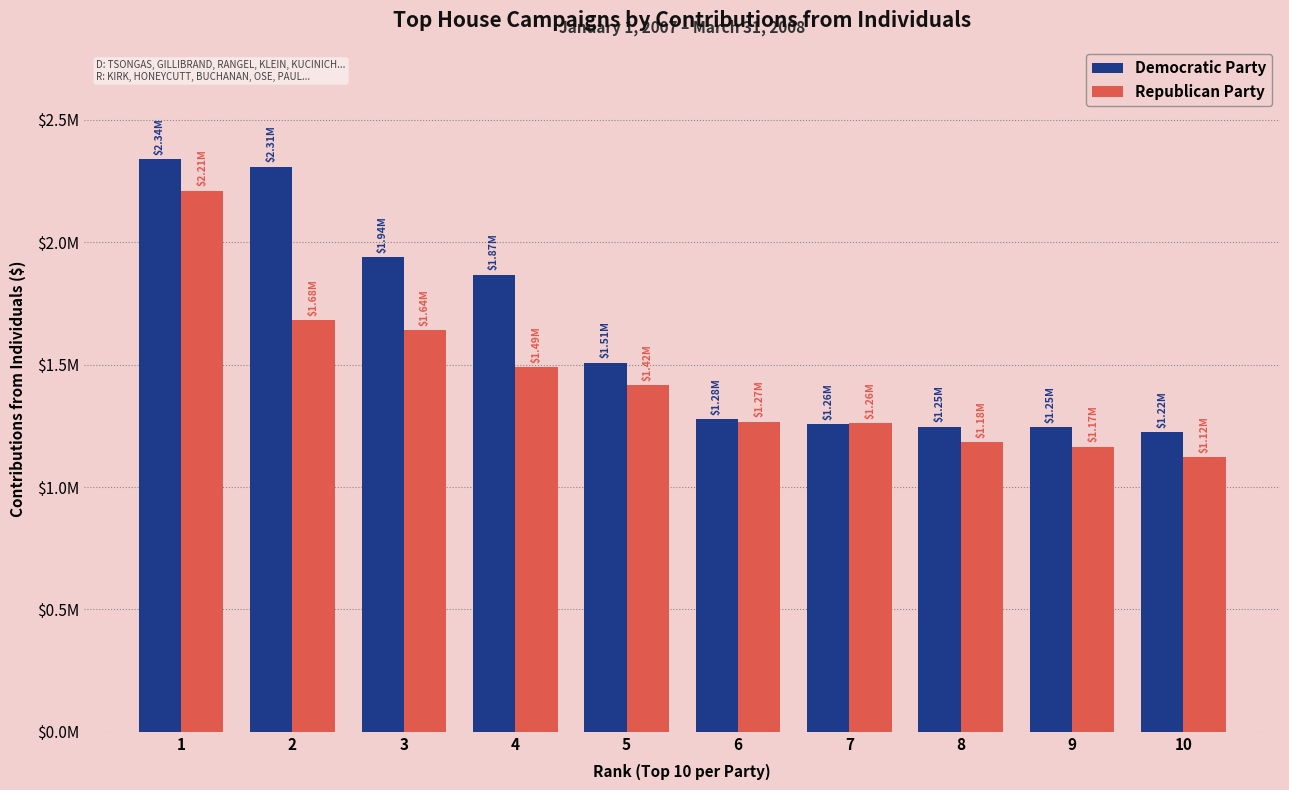

Are the bars horizontal?

No